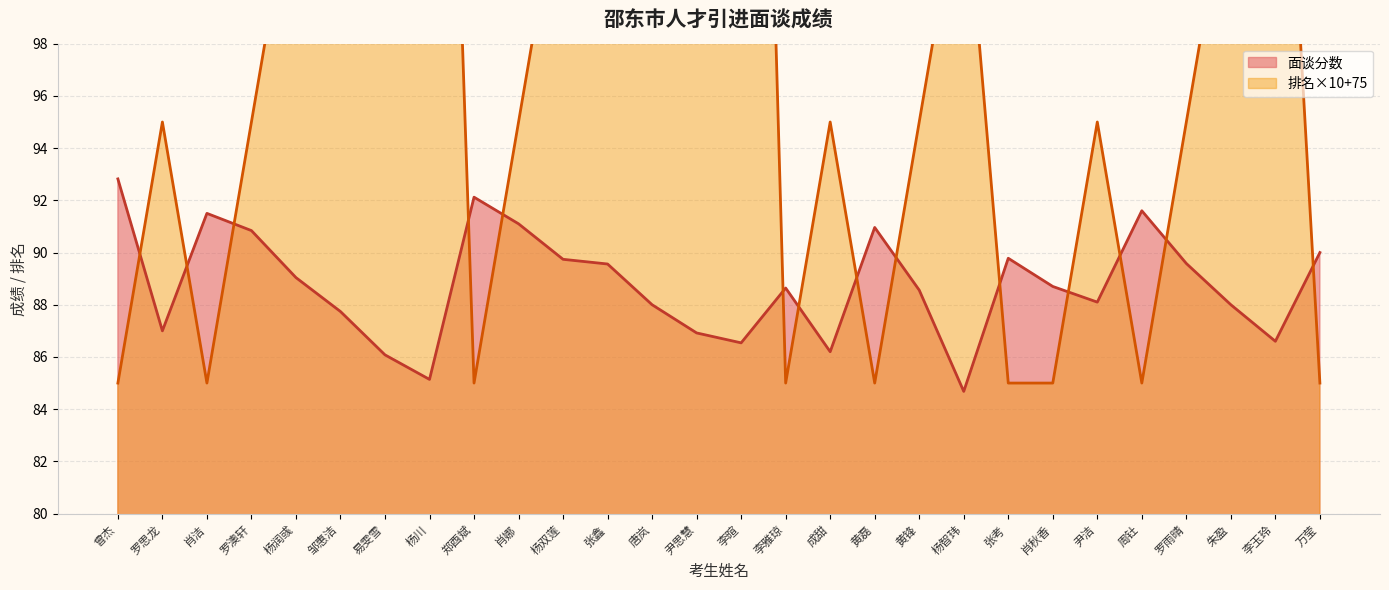

What position from the left is 杨双莲?

11